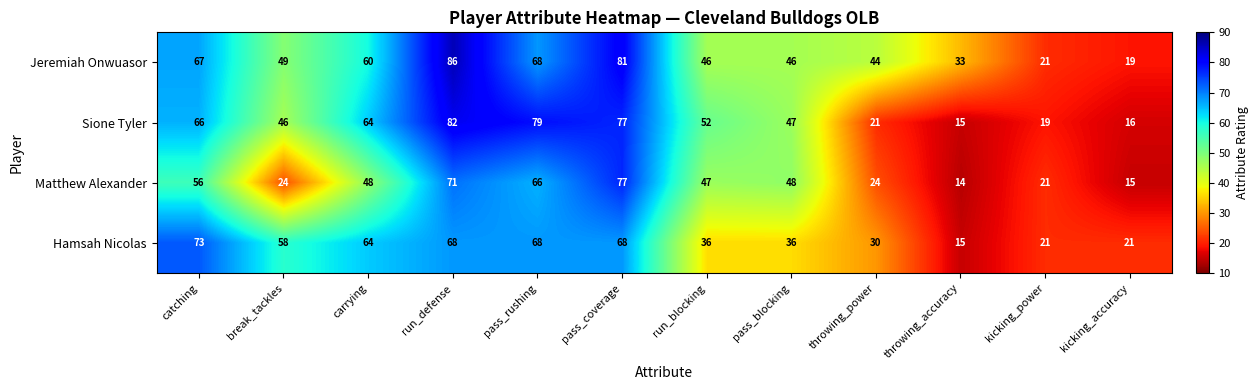

Which series changed the most between pass_rushing and kicking_accuracy?

Sione Tyler